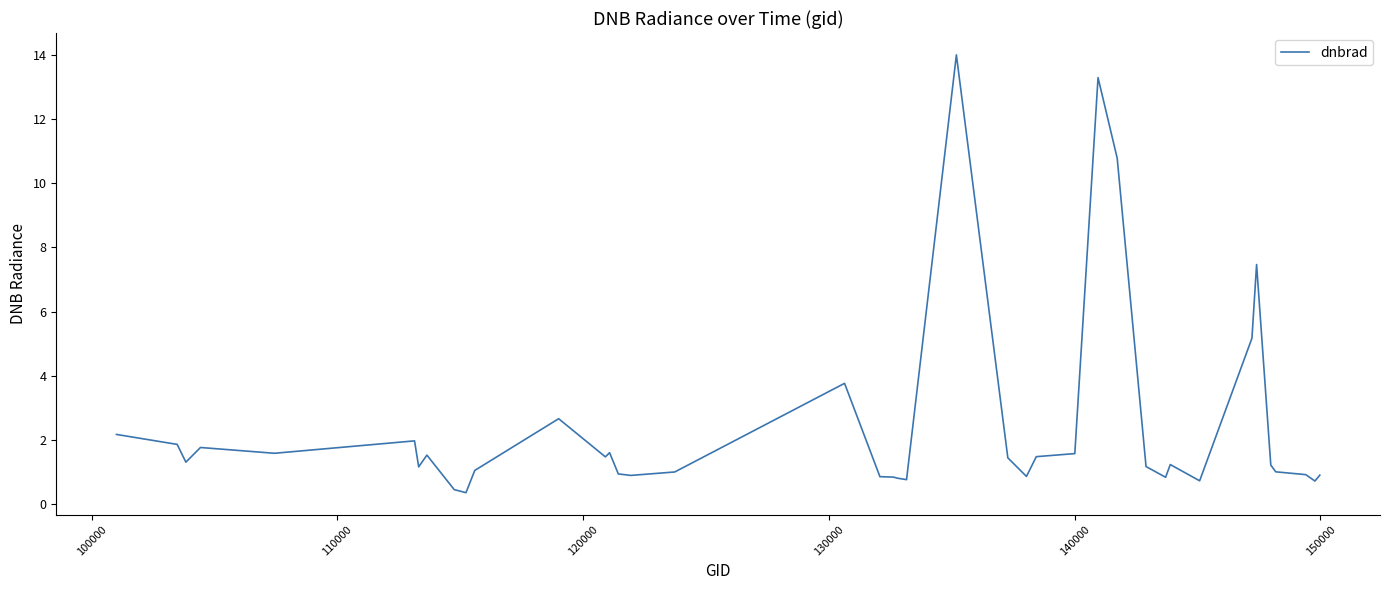

What is the difference between the second highest and second lowest values?

12.8